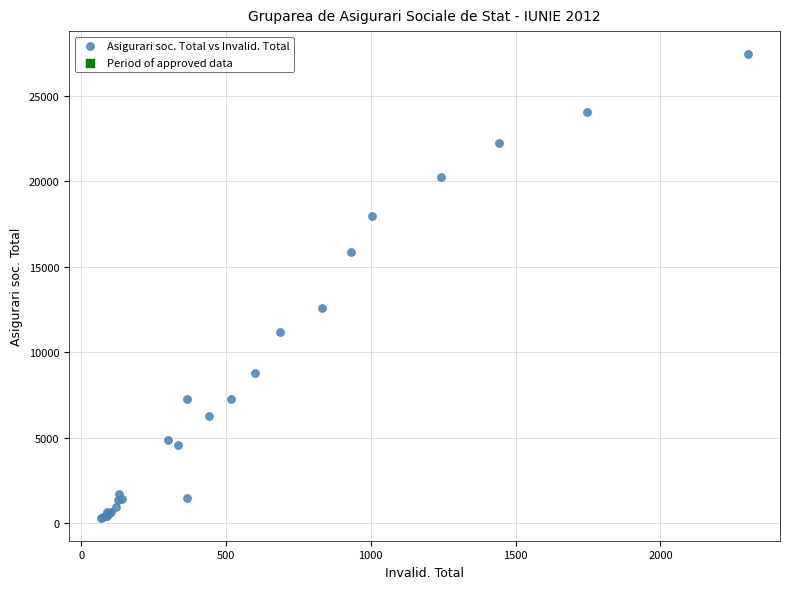

What Y value in the scatter plot is closest to 13891?

12627